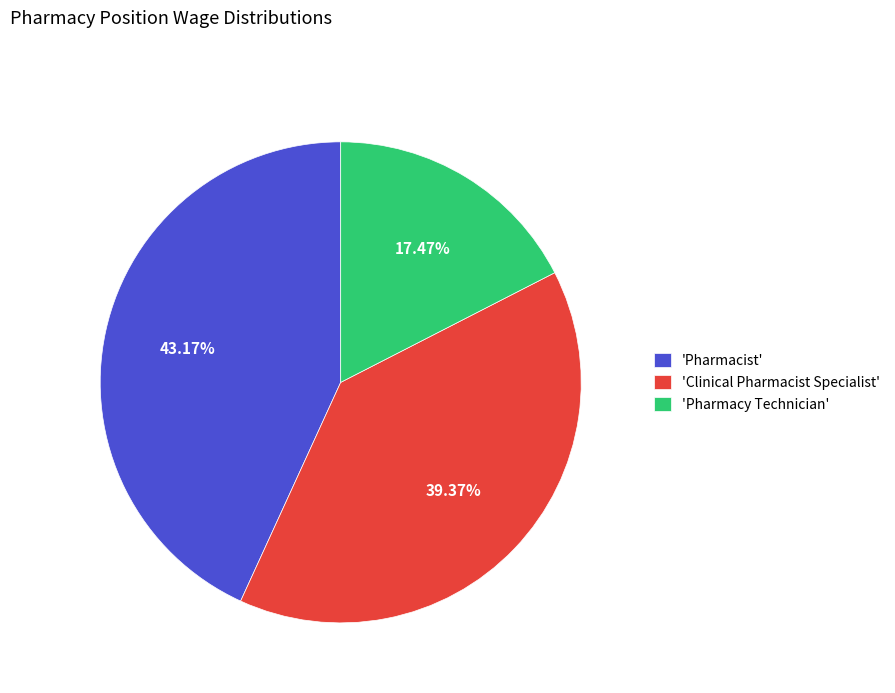

Between 'Pharmacy Technician' and 'Clinical Pharmacist Specialist', which is larger?

'Clinical Pharmacist Specialist'